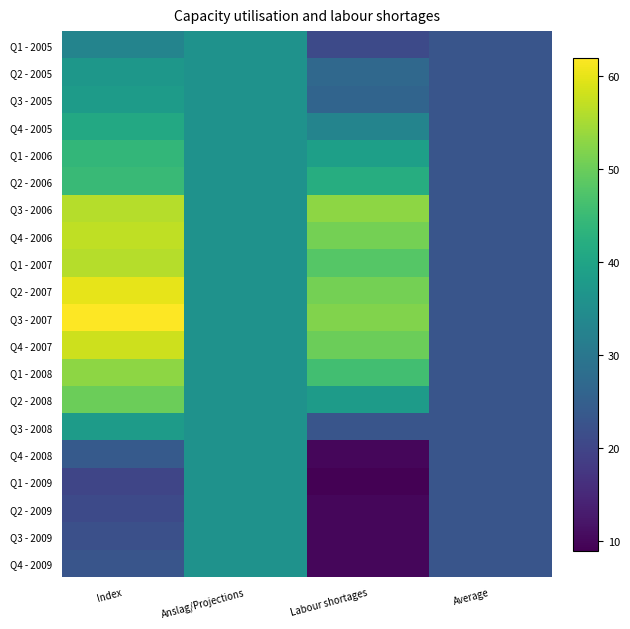

Rank the series at Anslag/Projections from highest to lowest value.

Q1 - 2005, Q2 - 2005, Q3 - 2005, Q4 - 2005, Q1 - 2006, Q2 - 2006, Q3 - 2006, Q4 - 2006, Q1 - 2007, Q2 - 2007, Q3 - 2007, Q4 - 2007, Q1 - 2008, Q2 - 2008, Q3 - 2008, Q4 - 2008, Q1 - 2009, Q2 - 2009, Q3 - 2009, Q4 - 2009